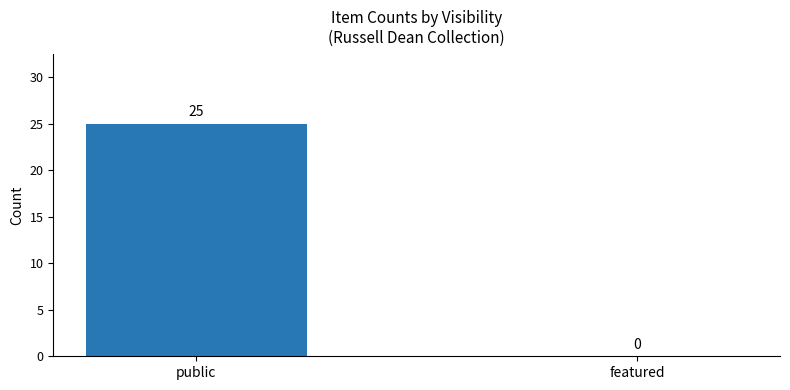

Reading right to left, what are all the values shown in this chart?

featured=0	public=25